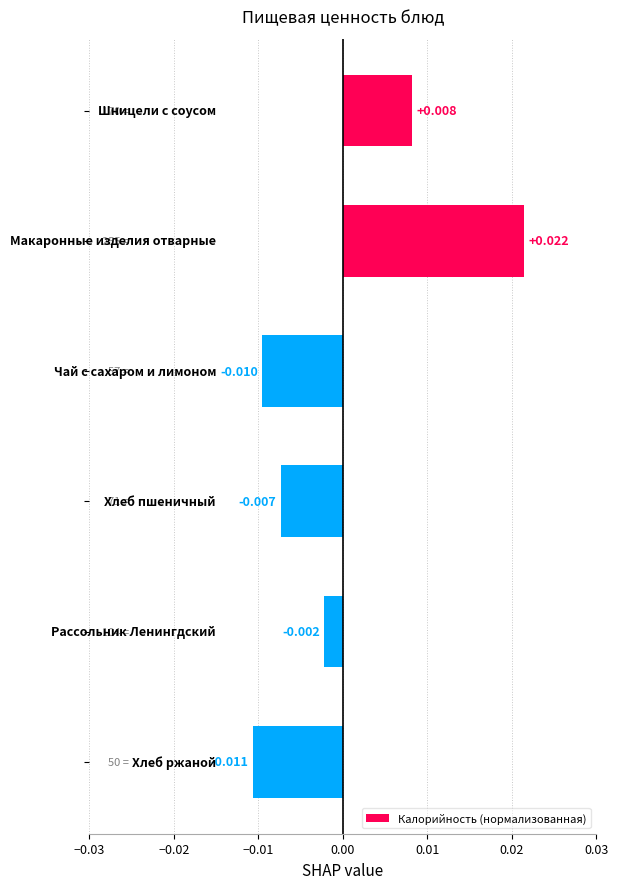

How many values exceed 0?

2